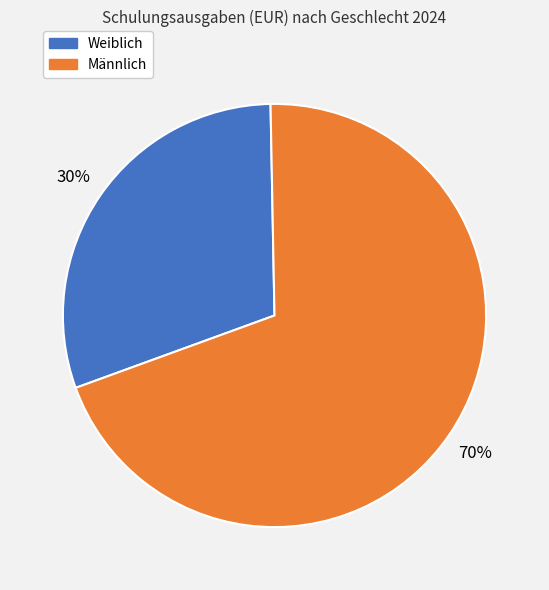

Is there any slice that represents more than half of the pie?

Yes